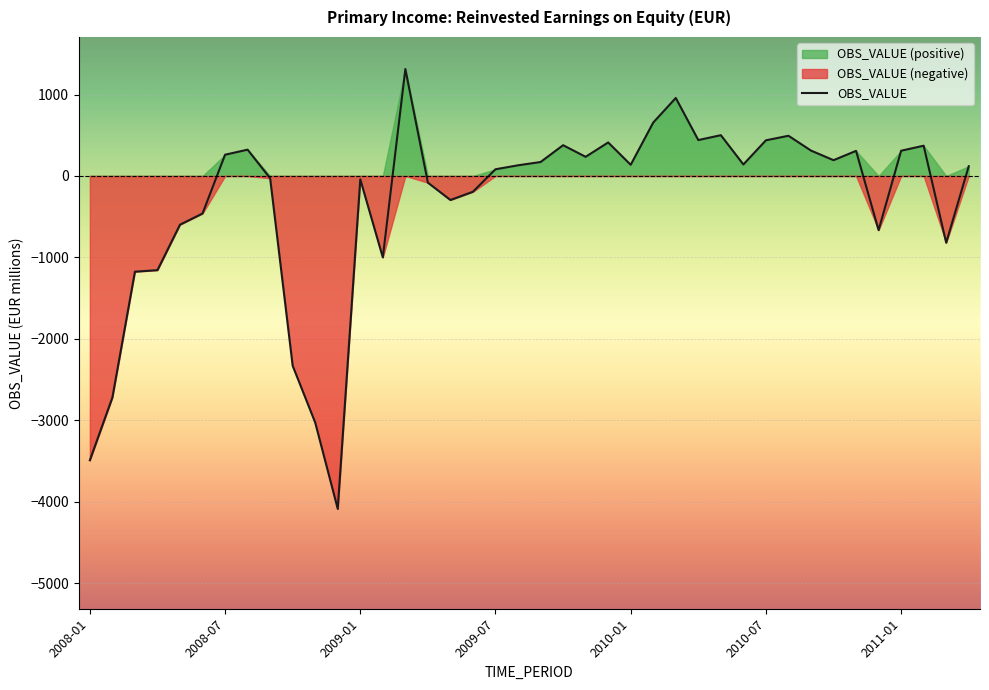

What is the lowest value of the OBS_VALUE series?

-4088.6